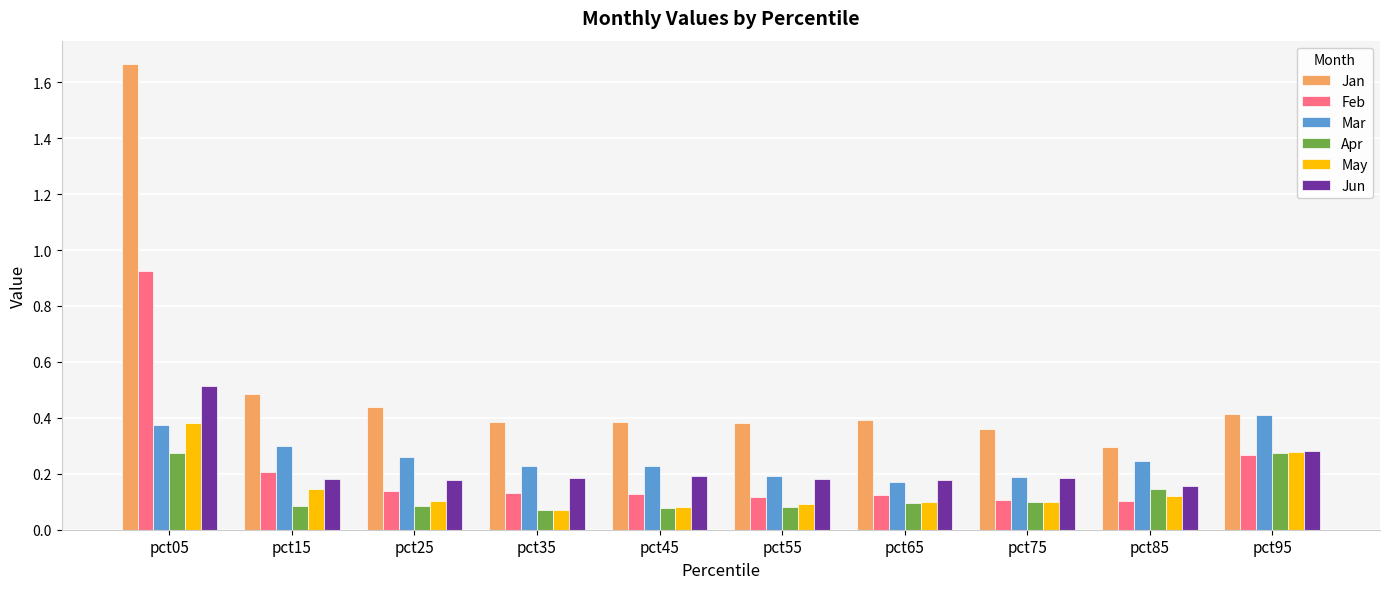

The value of Mar at pct85 is 0.1. True or false?

False